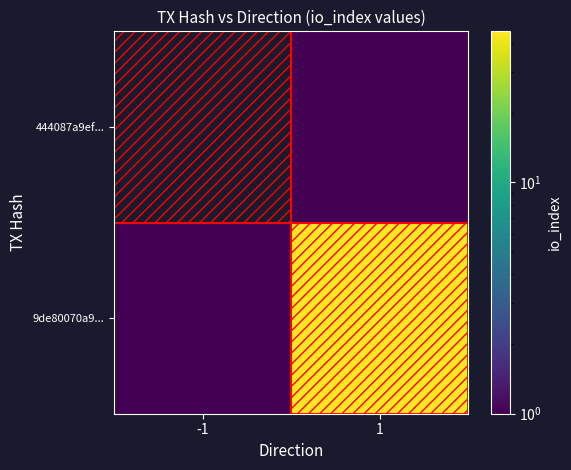

Reading left to right, list all the values displayed in this chart.

444087a9ef...: -1=0.0	1=0.1
9de80070a9...: -1=0.1	1=45.0